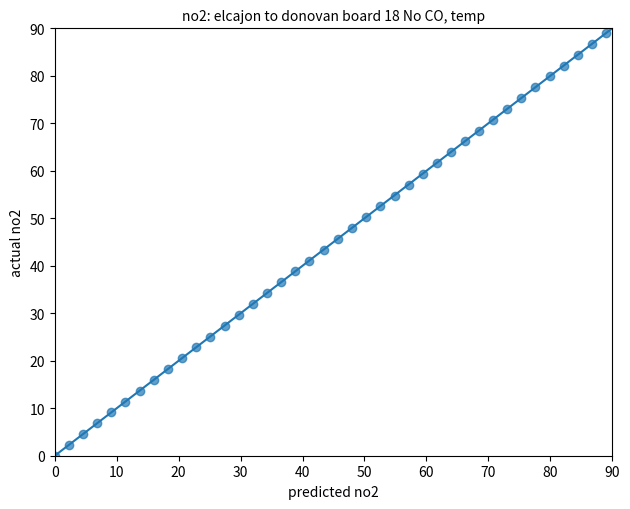

What is the range of X values (max minus min)?

89.0